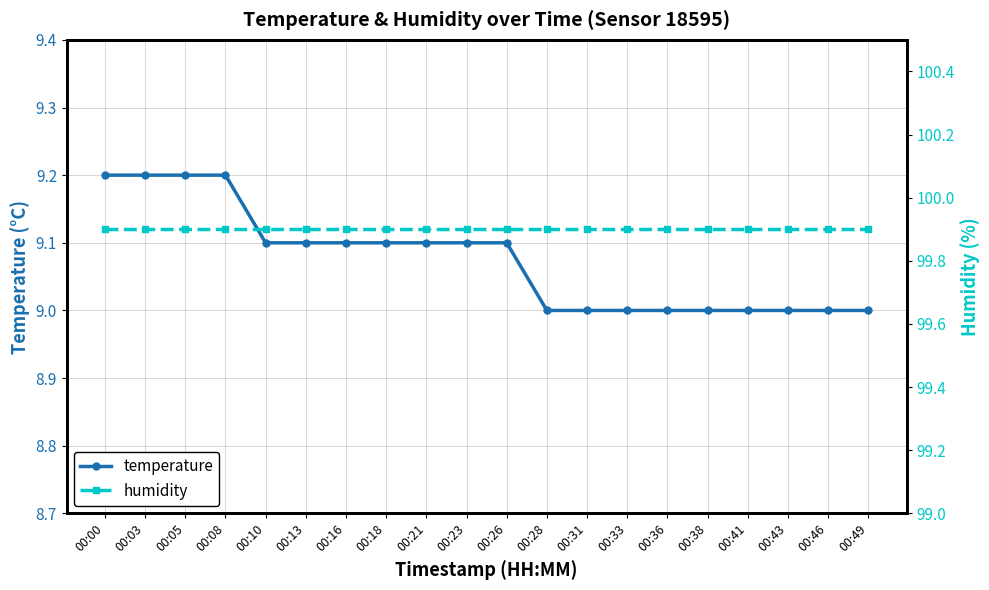

Reading left to right, what are all the values shown in this chart?

temperature: 00:00=9.2	00:03=9.2	00:05=9.2	00:08=9.2	00:10=9.1	00:13=9.1	00:16=9.1	00:18=9.1	00:21=9.1	00:23=9.1	00:26=9.1	00:28=9.0	00:31=9.0	00:33=9.0	00:36=9.0	00:38=9.0	00:41=9.0	00:43=9.0	00:46=9.0	00:49=9.0
humidity: 00:00=99.9	00:03=99.9	00:05=99.9	00:08=99.9	00:10=99.9	00:13=99.9	00:16=99.9	00:18=99.9	00:21=99.9	00:23=99.9	00:26=99.9	00:28=99.9	00:31=99.9	00:33=99.9	00:36=99.9	00:38=99.9	00:41=99.9	00:43=99.9	00:46=99.9	00:49=99.9